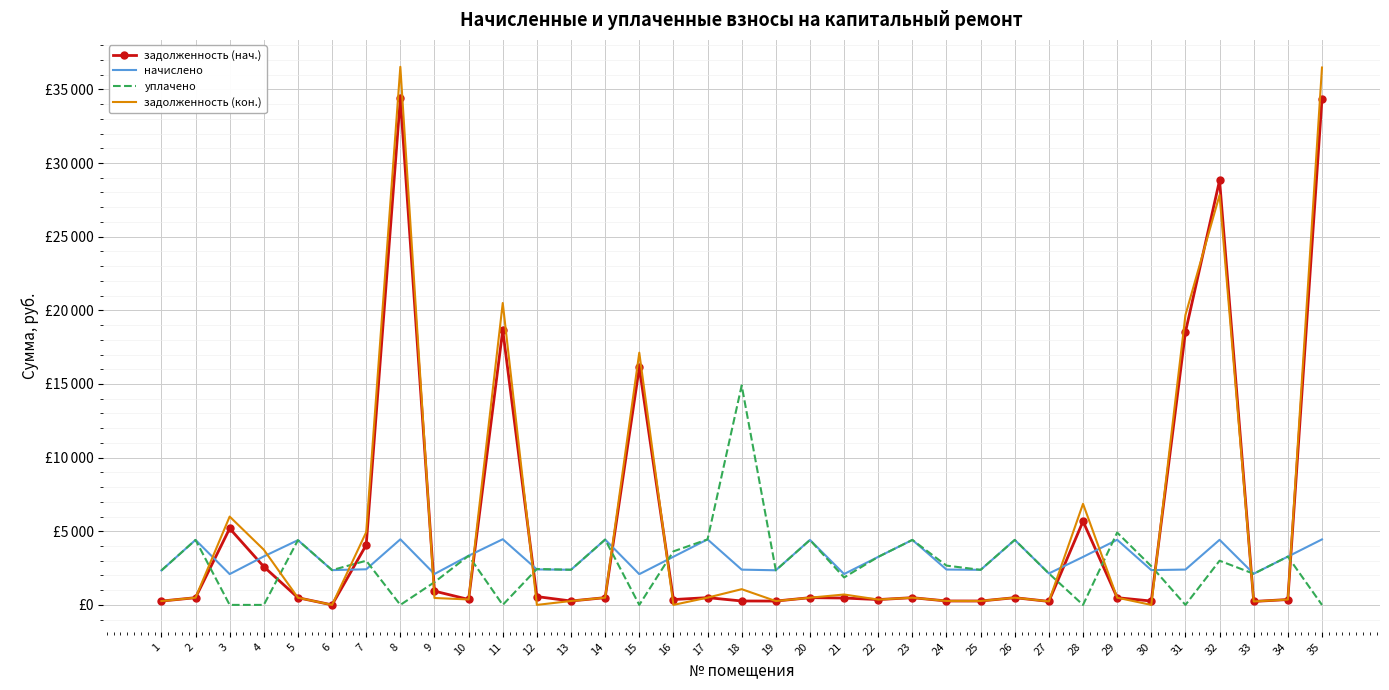

What are all the series names shown in the legend?

задолженность (нач.), начислено, уплачено, задолженность (кон.)